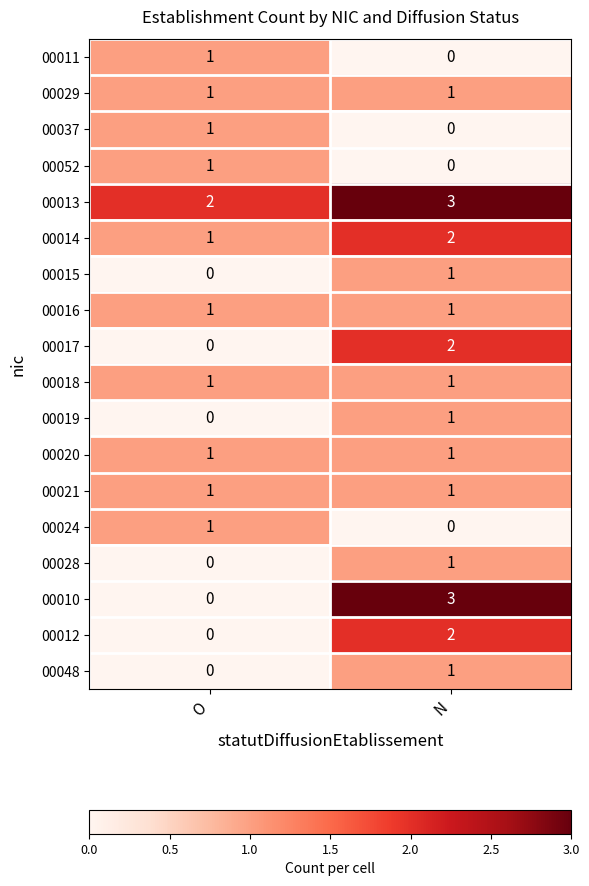

Which series changed the most between O and N?

00010